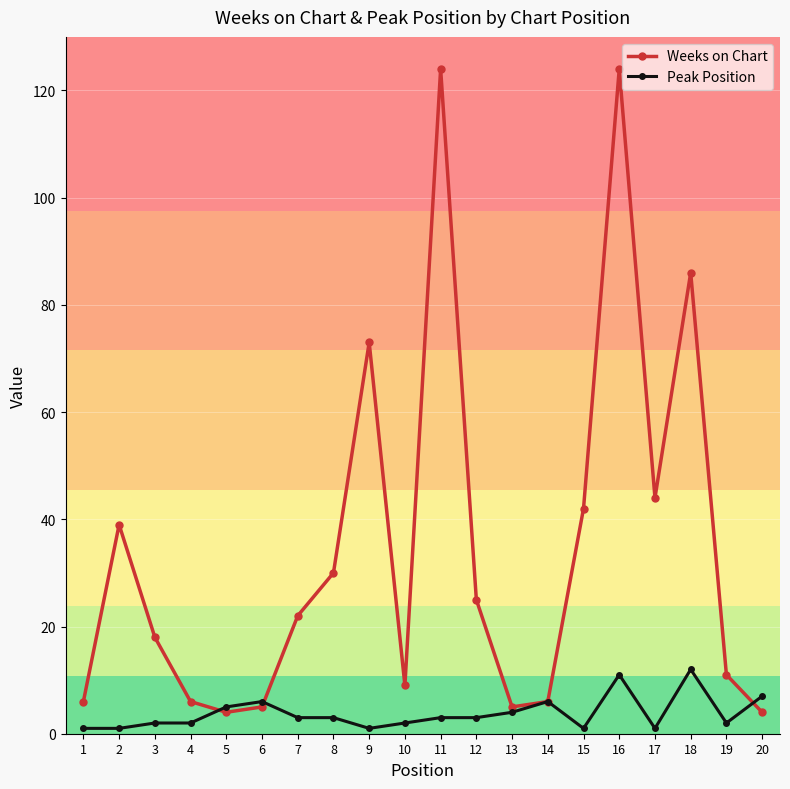

Which series has the largest total across all categories?

Weeks on Chart